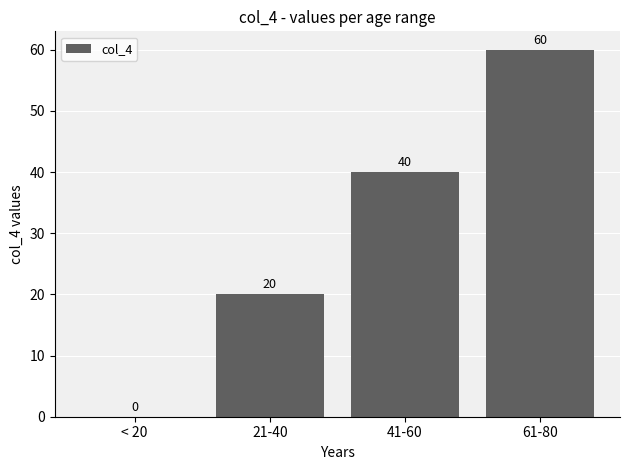

What is the maximum value shown in the chart?

60